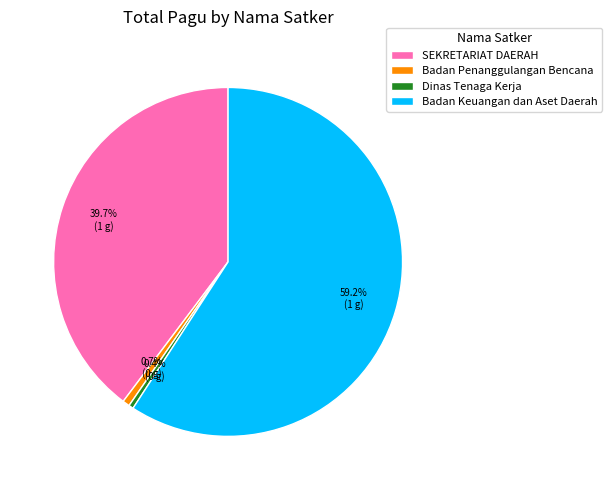

How many slices are in this pie chart?

4